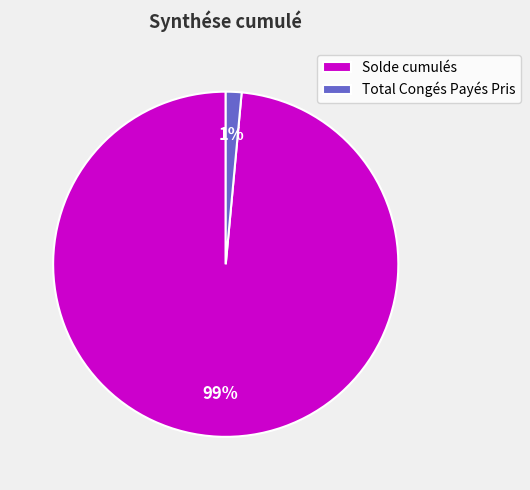

To the nearest percent, what is the average slice percentage?

50%